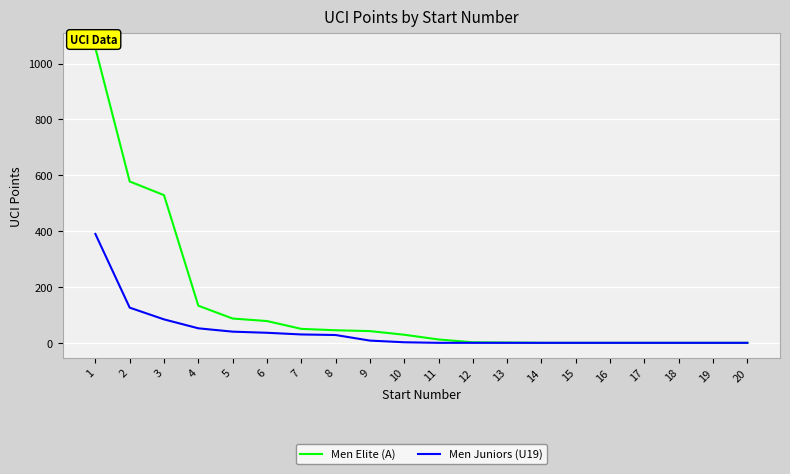

At which category is the sum across all series the highest?

1